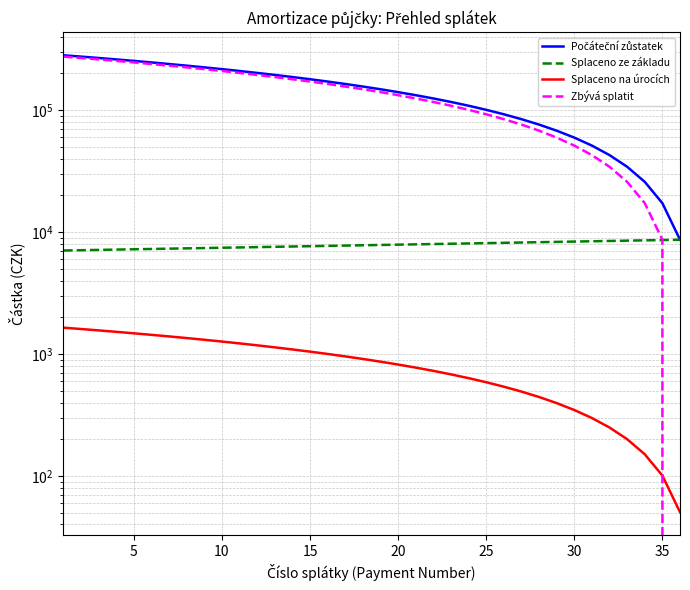

Which label corresponds to the smallest value in the chart?

35